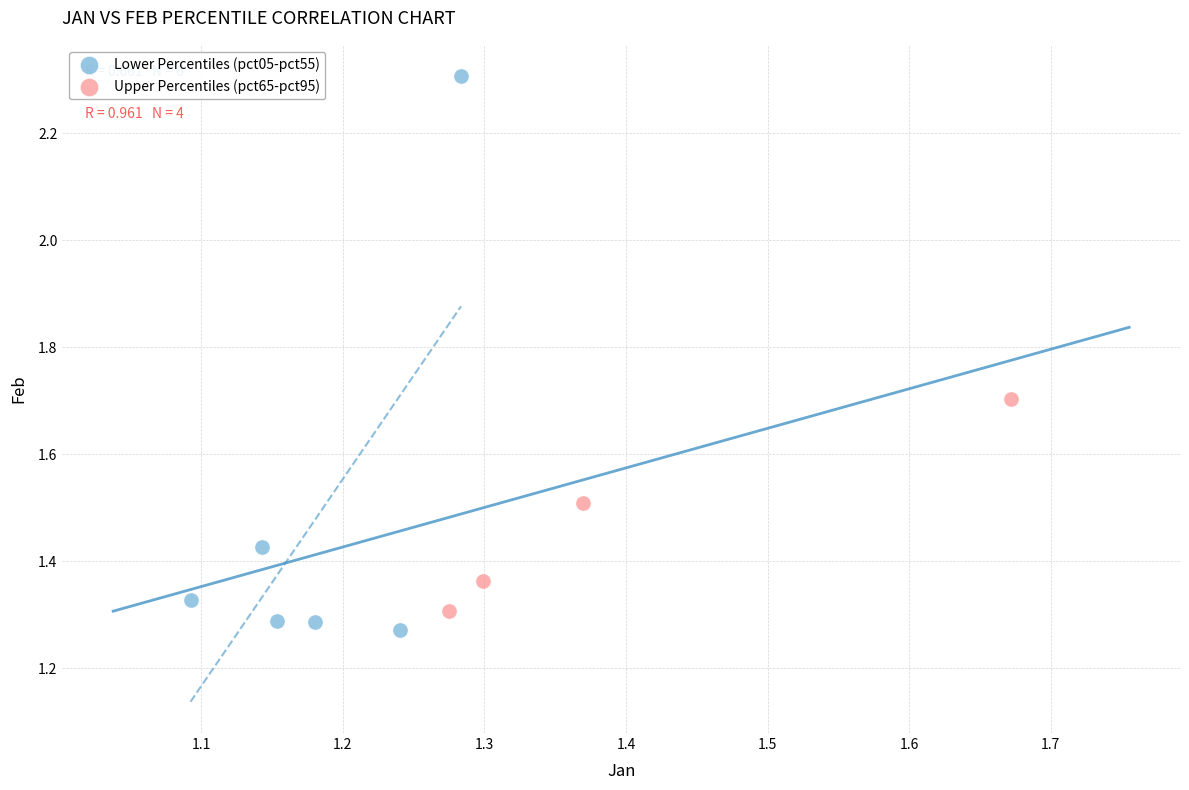

Which series has the largest Y range (max minus min)?

Lower Percentiles (pct05-pct55)